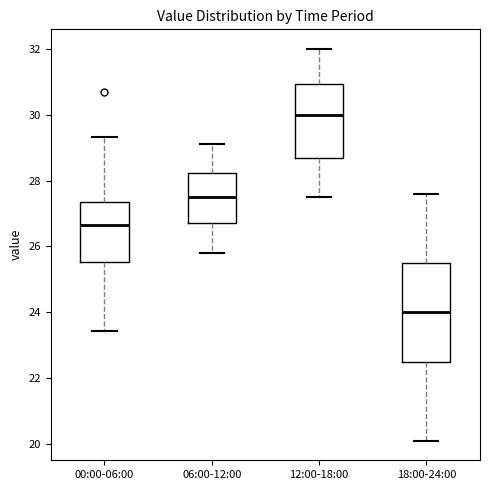

Where does the median line of the box for 18:00-24:00 sit on the y-axis? The values are not printed on the chart, so give them approximately, as read against the axis.

24.0